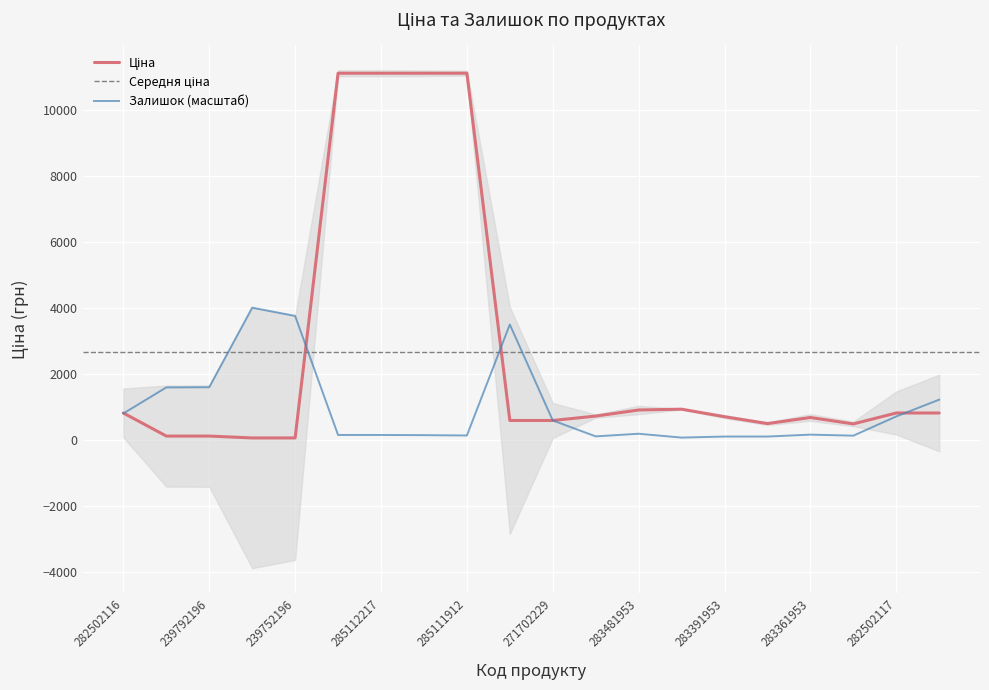

What is the label of the 14th point from the left?

283451953